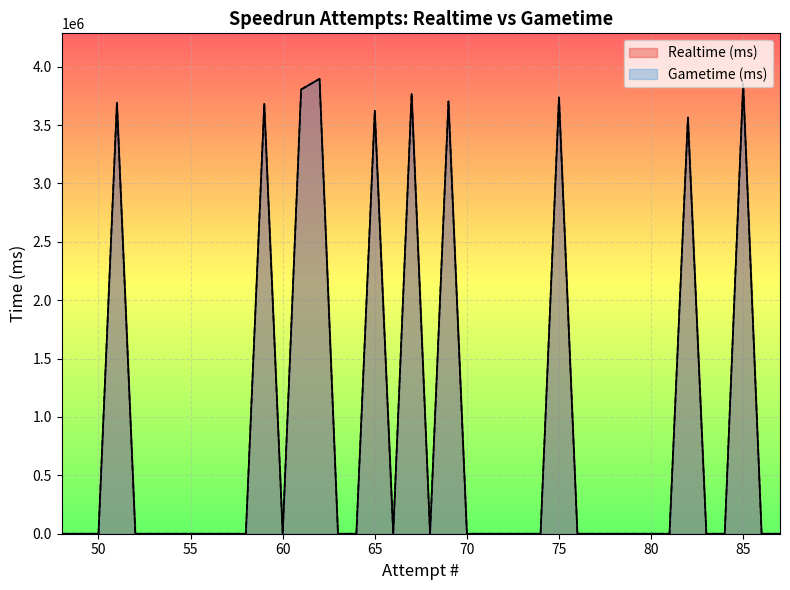

The Gametime (ms) series shows 3767151 at 67. True or false?

True